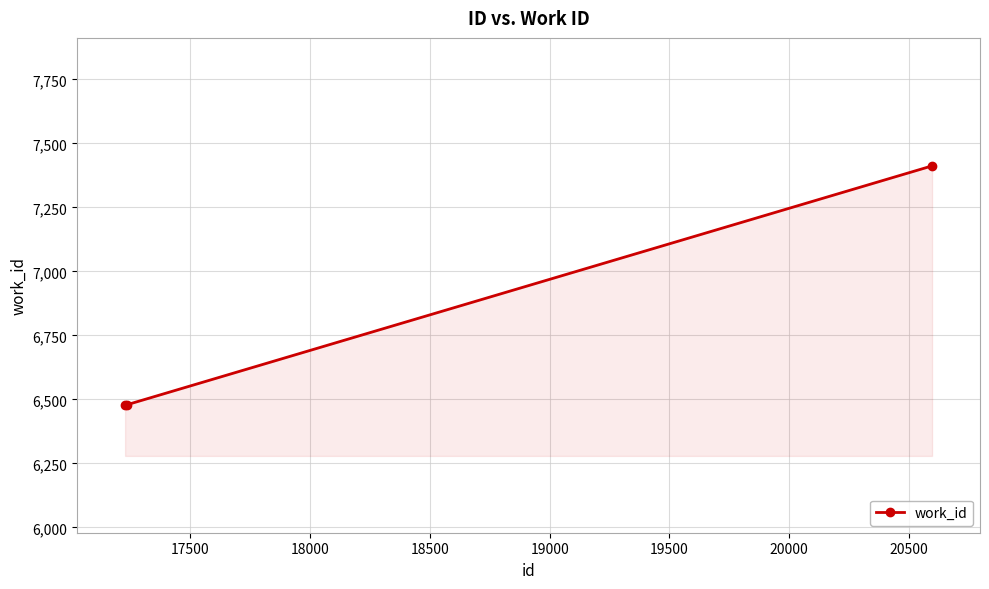

How many categories are shown in the chart?

3